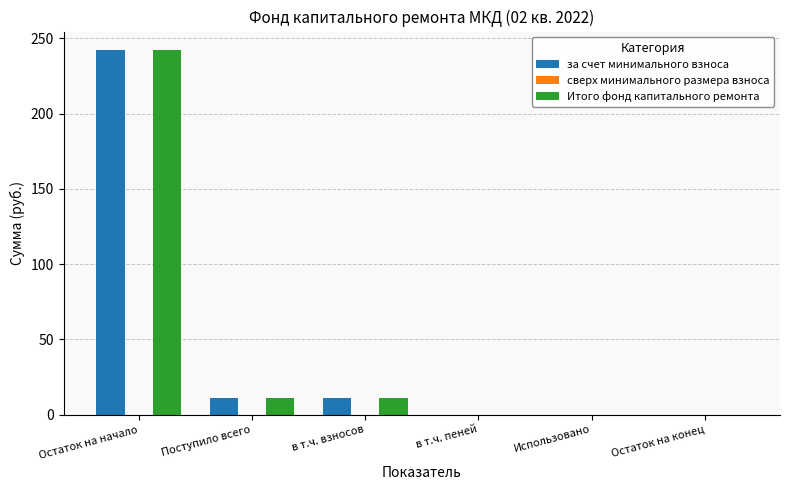

What is the sum of the за счет минимального взноса values at Остаток на конец and Поступило всего?

11.0